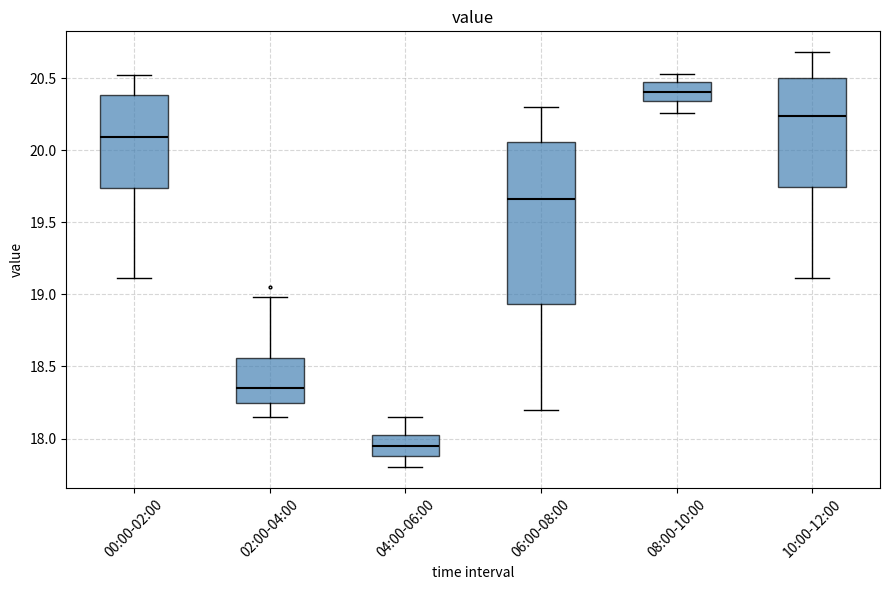

Where does the median line of the box for 00:00-02:00 sit on the y-axis? The values are not printed on the chart, so give them approximately, as read against the axis.

20.10